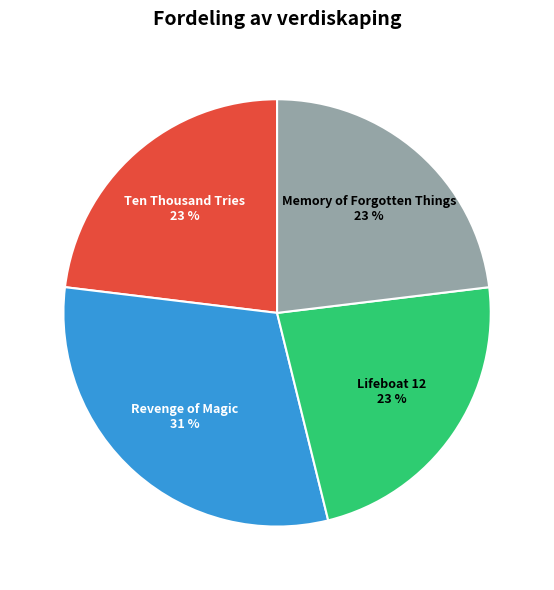

Is it true that Memory of Forgotten Things is 13% of the pie?

False